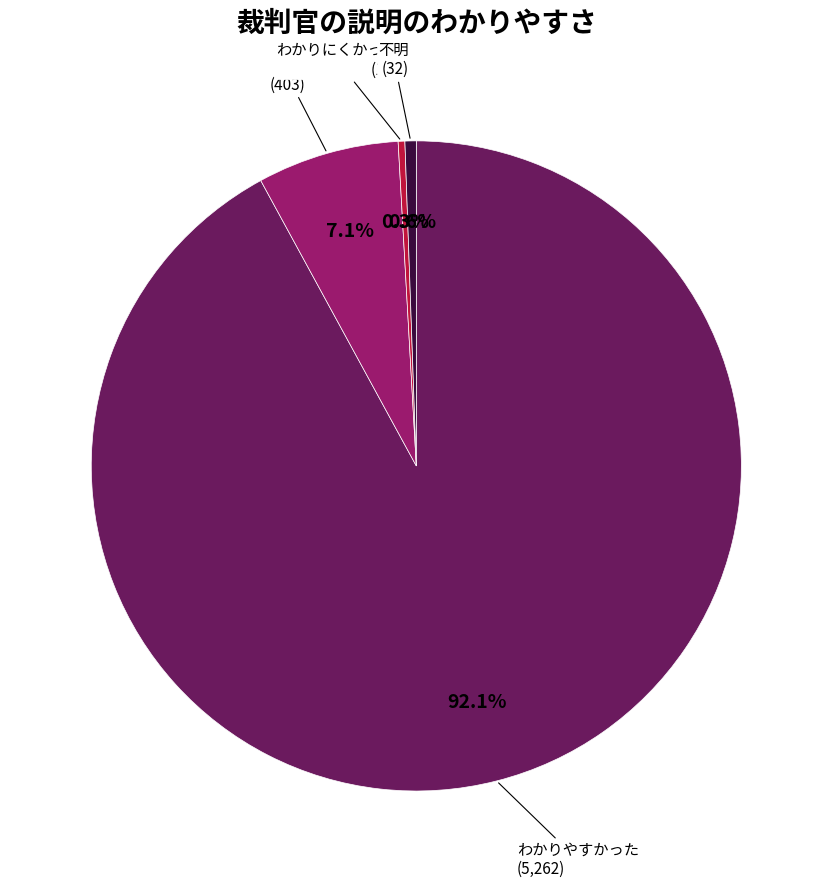

Does any single category account for the majority?

Yes